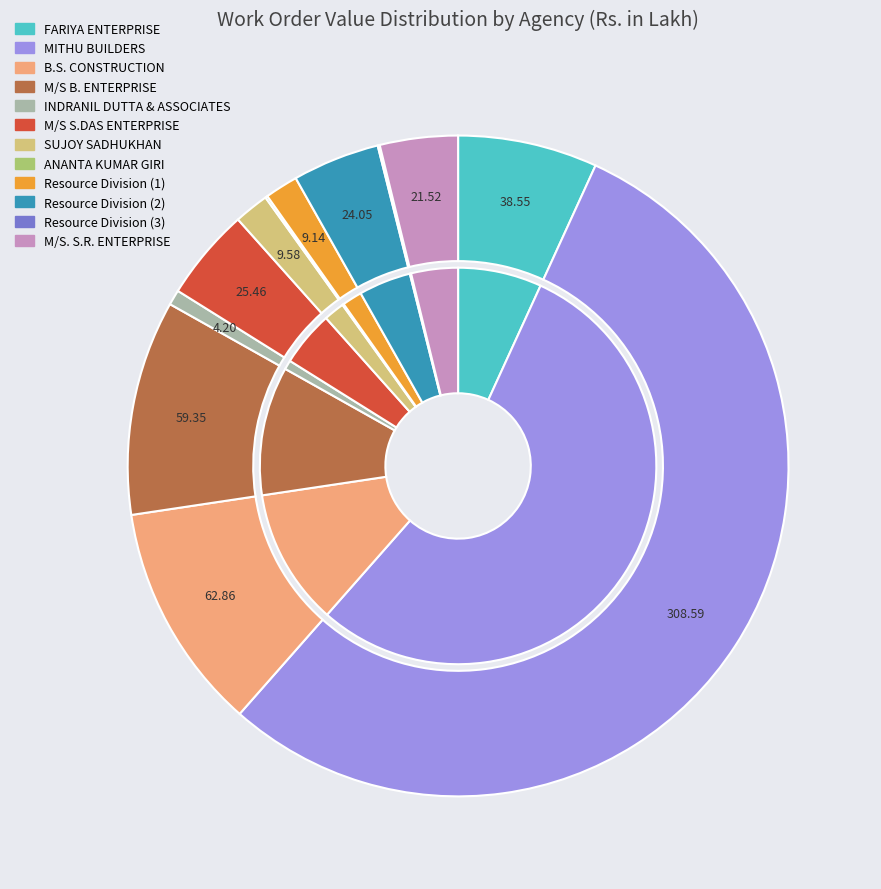

What is the smallest slice in the pie chart?

Resource Division (3)